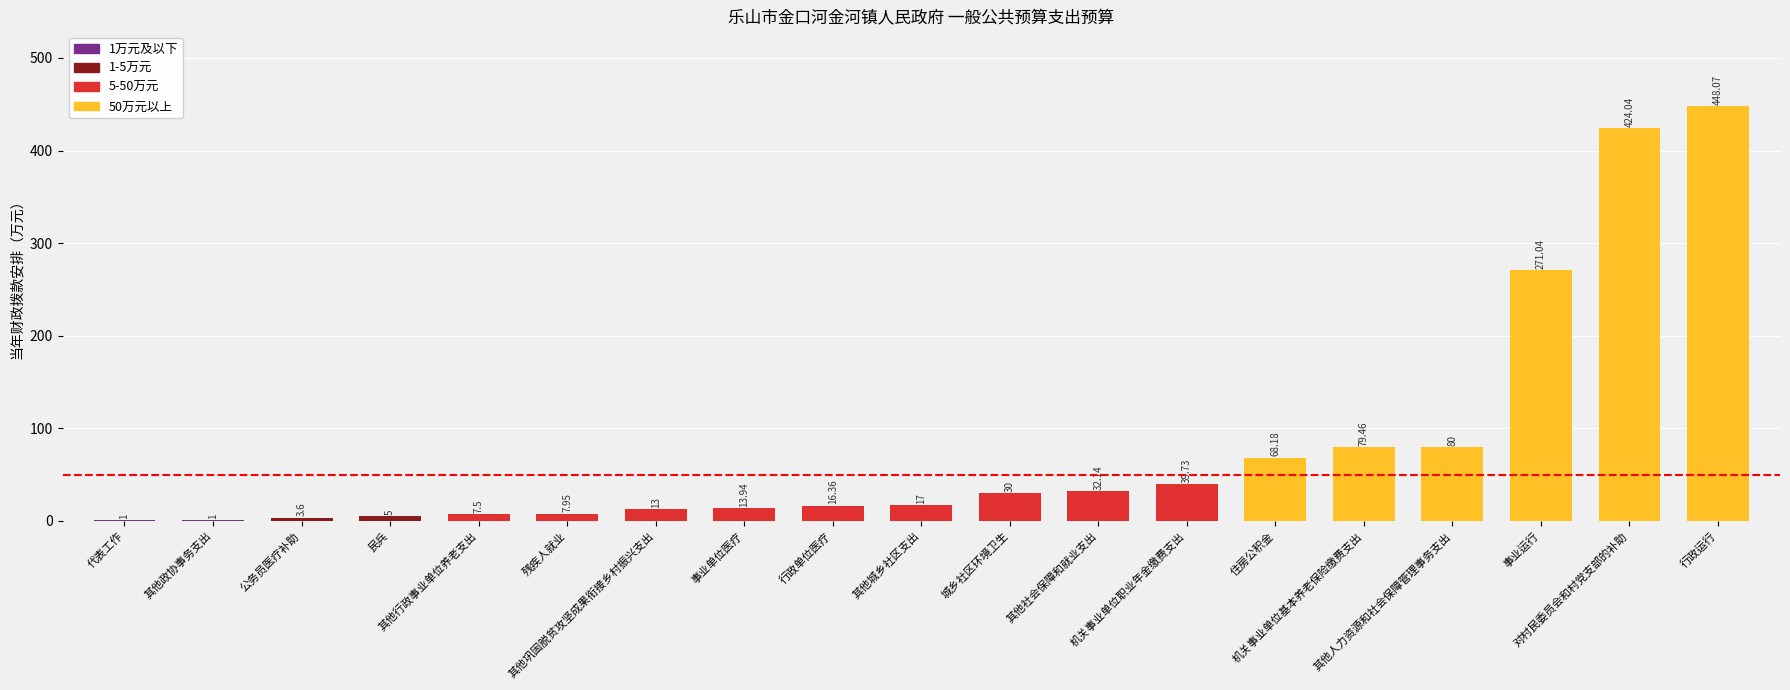

Are the bars horizontal?

No